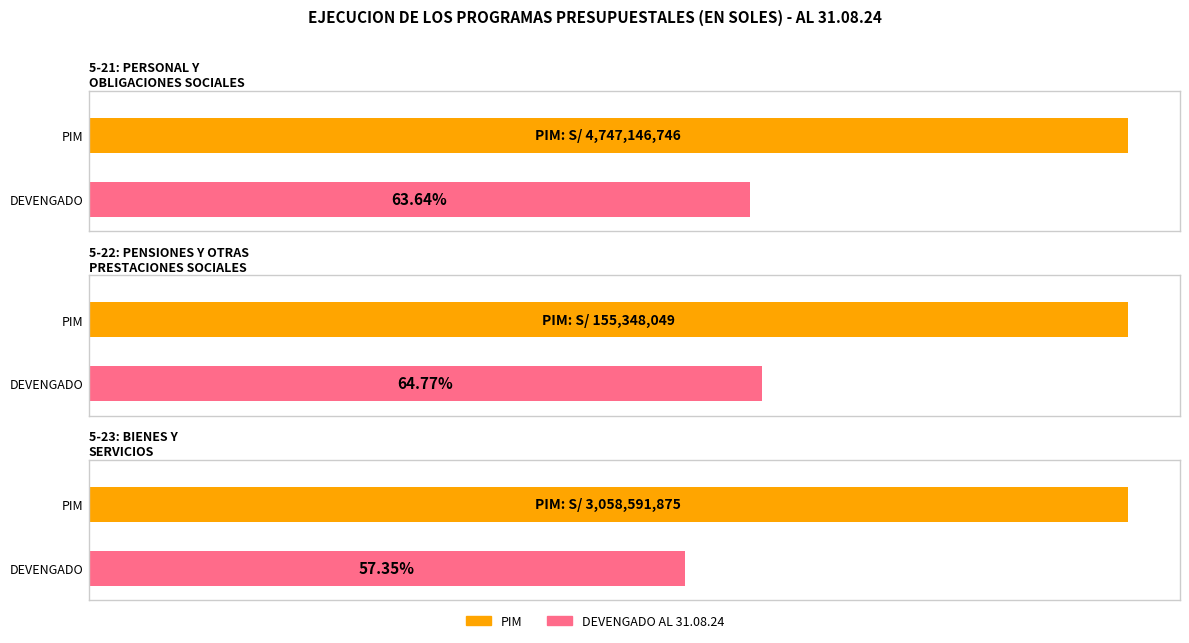

What is the label of the 2nd bar from the right?

5-22: PENSIONES Y OTRAS PRESTACIONES SOCIALES